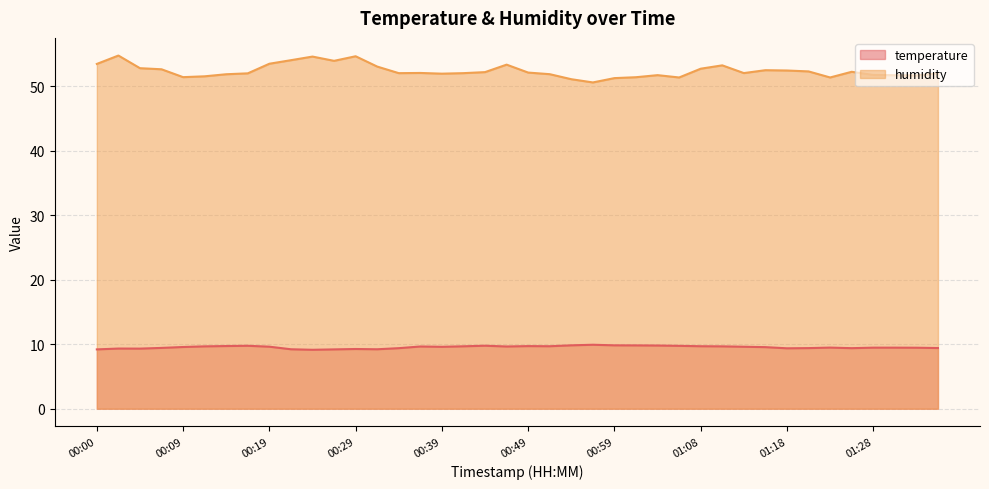

What position from the right is 00:39?

24